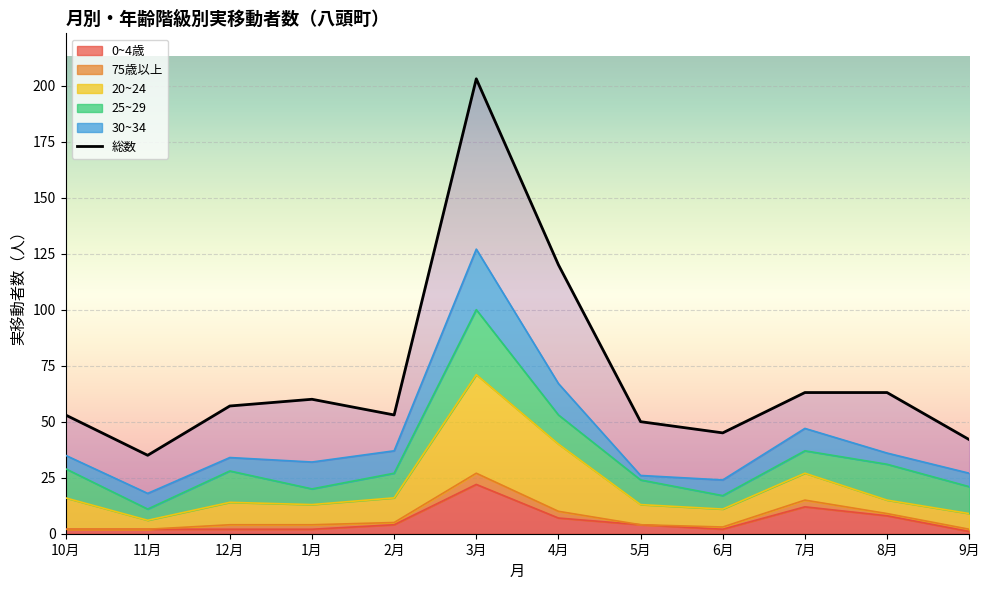

Is it true that the value at 3月 is 203?

True